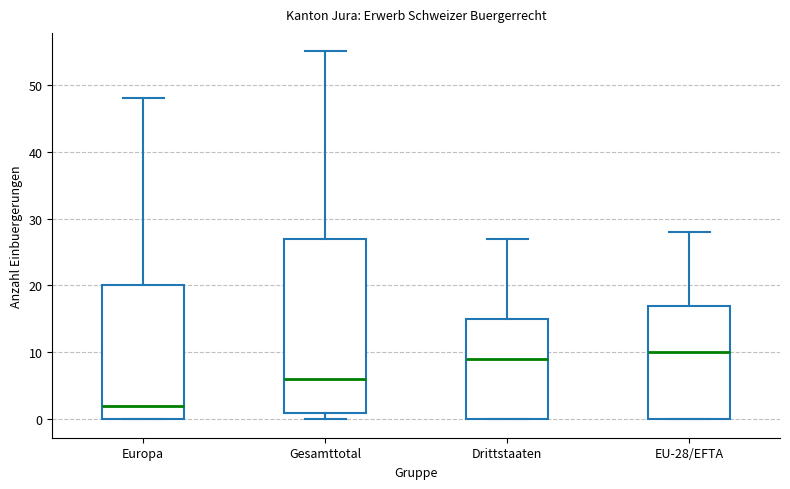

Which box's median line is the highest?

EU-28/EFTA